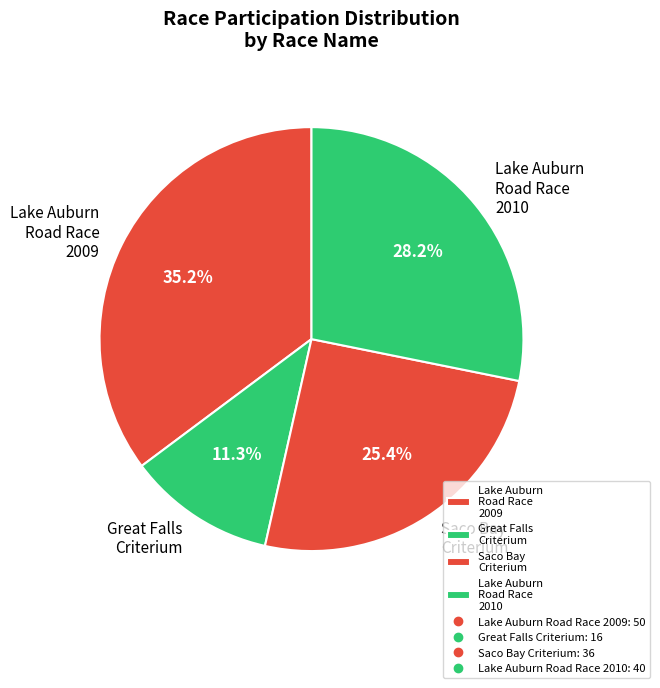

True or false: Lake Auburn Road Race 2010 accounts for 18% of the total.

False